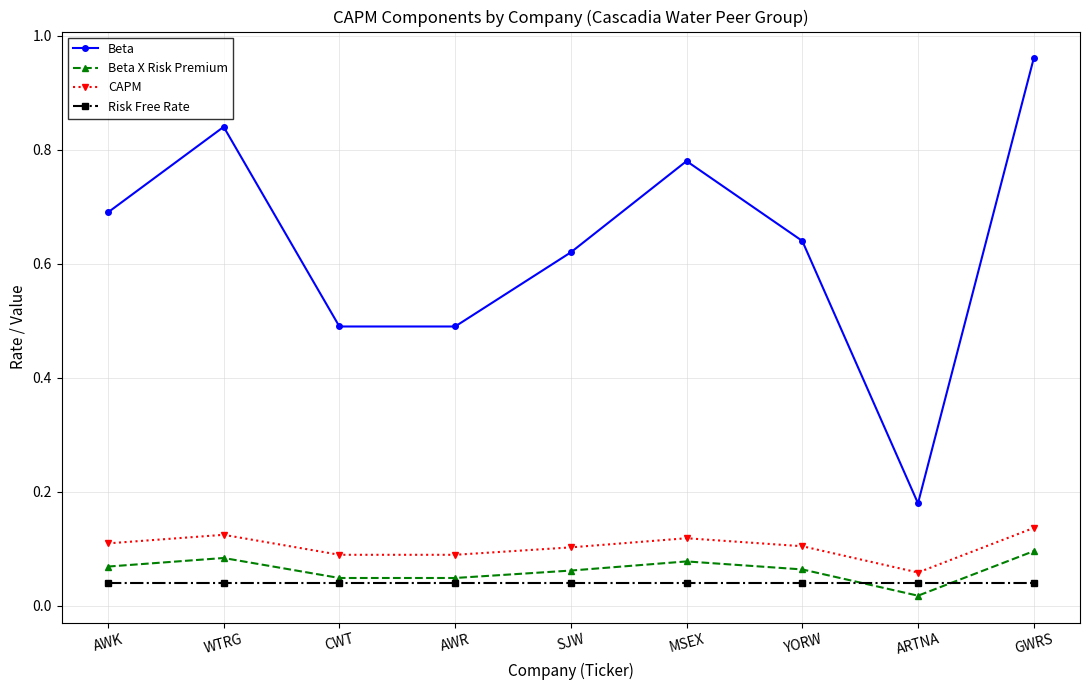

What is the total value across all series at AWR?

0.7